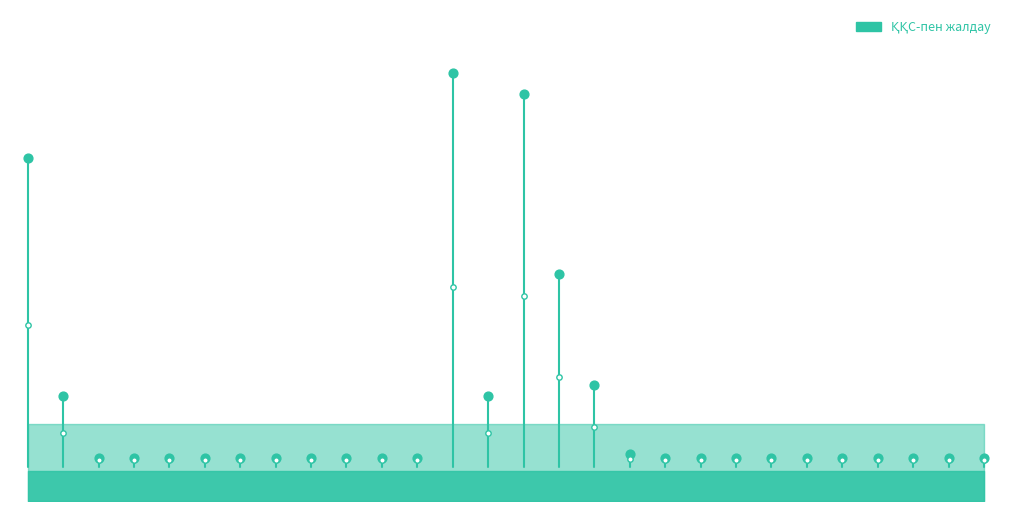

Which has a higher value, 0 or 15?

15